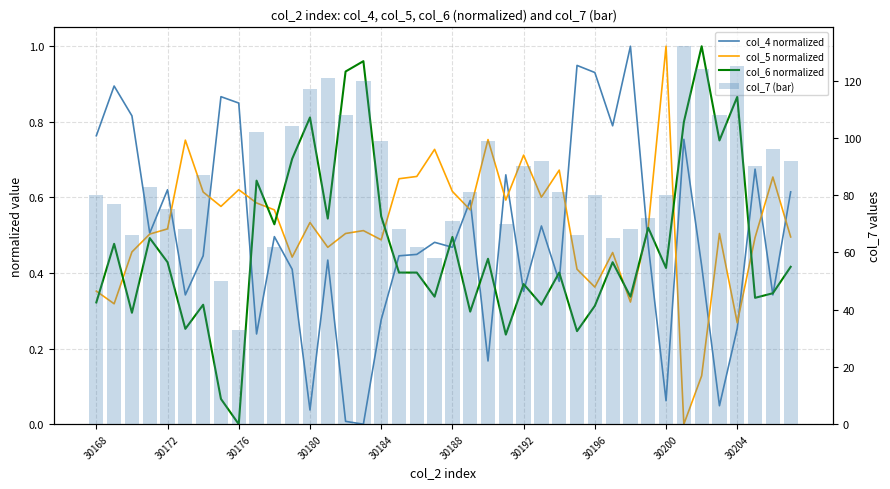

List the series in order of their peak value, lowest first.

col_4 normalized, col_5 normalized, col_6 normalized, col_7 (bar)